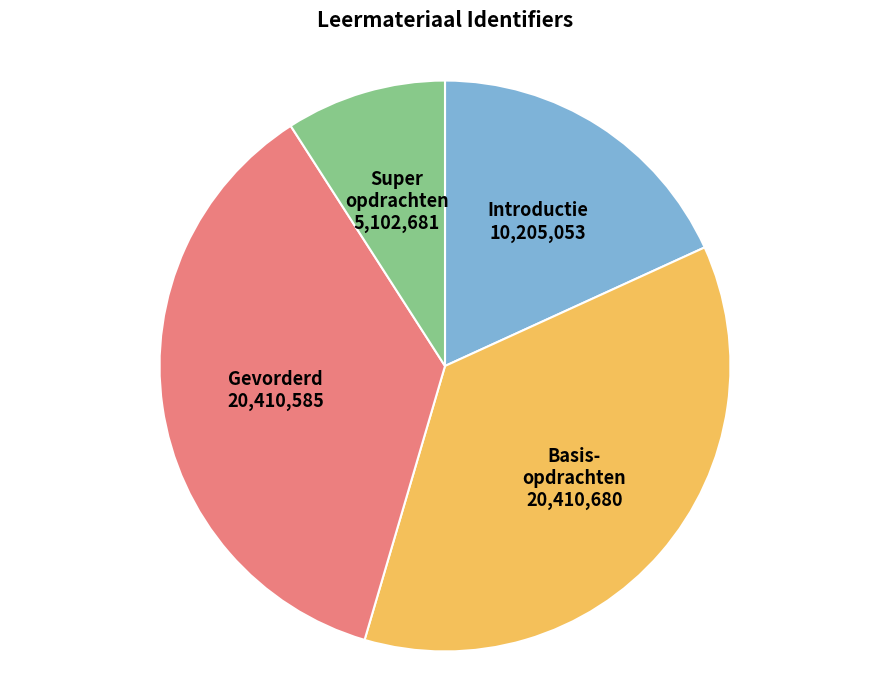

How many segments does this pie chart have?

4